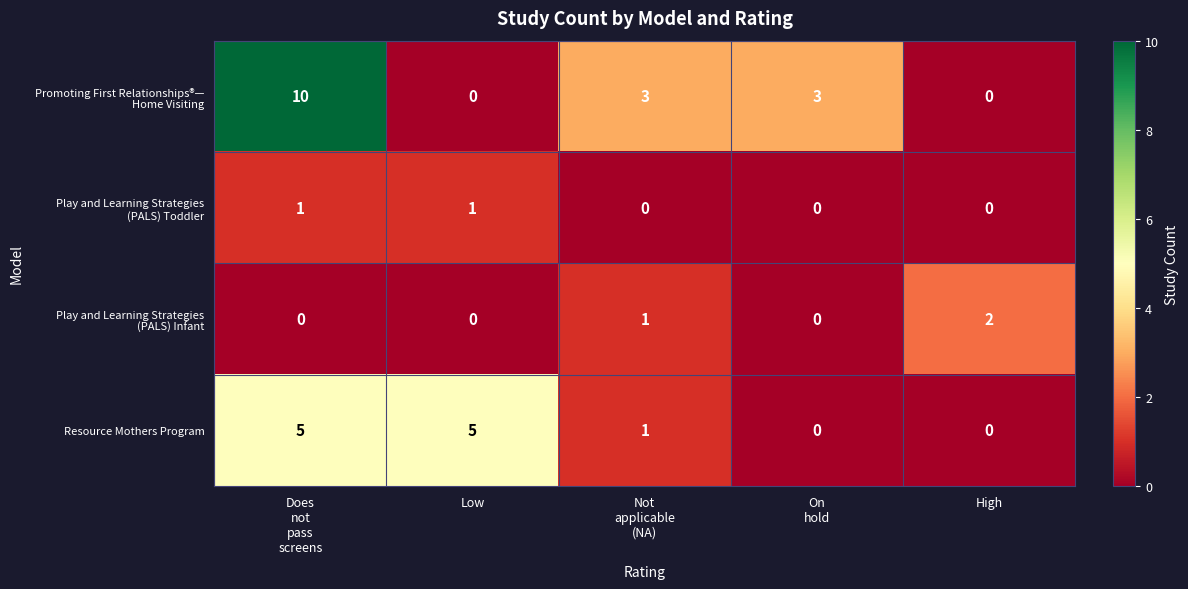

How many values in the Resource Mothers Program series are below 1?

2